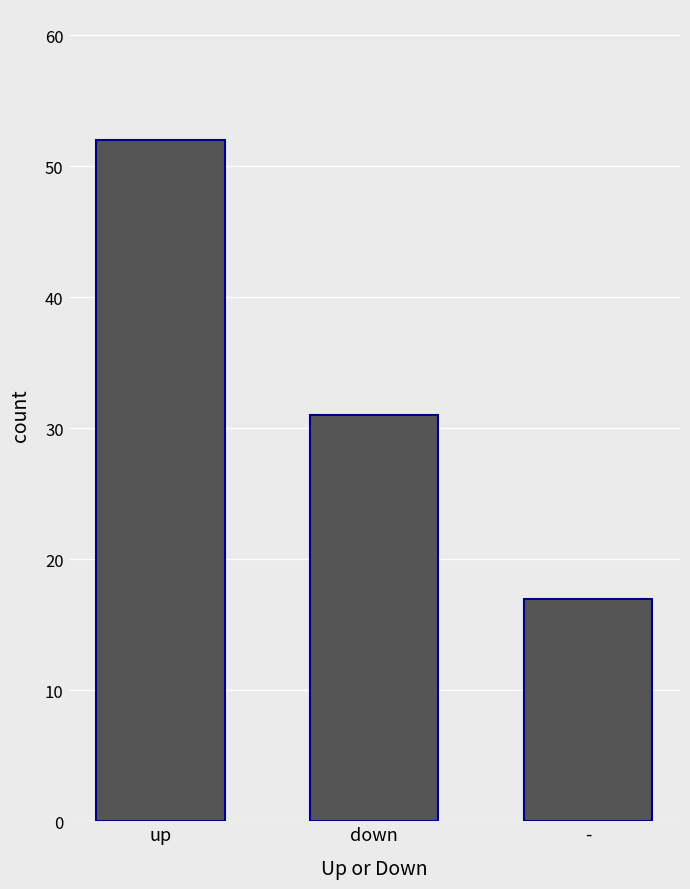

What is the change in value from down to -?

-14